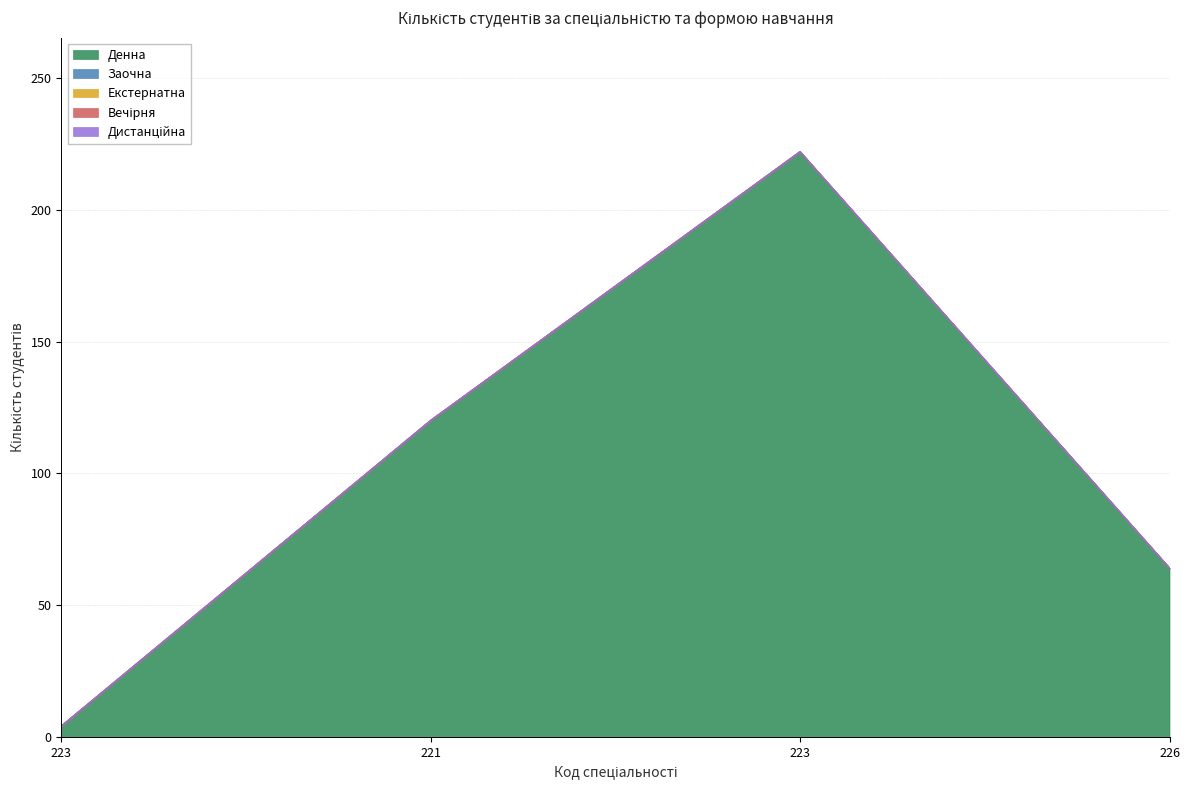

Rank the series at 223 from highest to lowest value.

Денна, Заочна, Екстернатна, Вечірня, Дистанційна